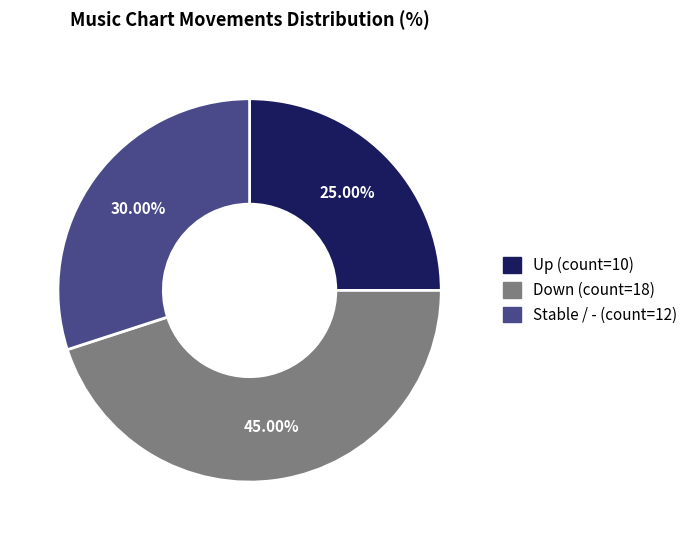

Is there a majority slice in this chart?

No